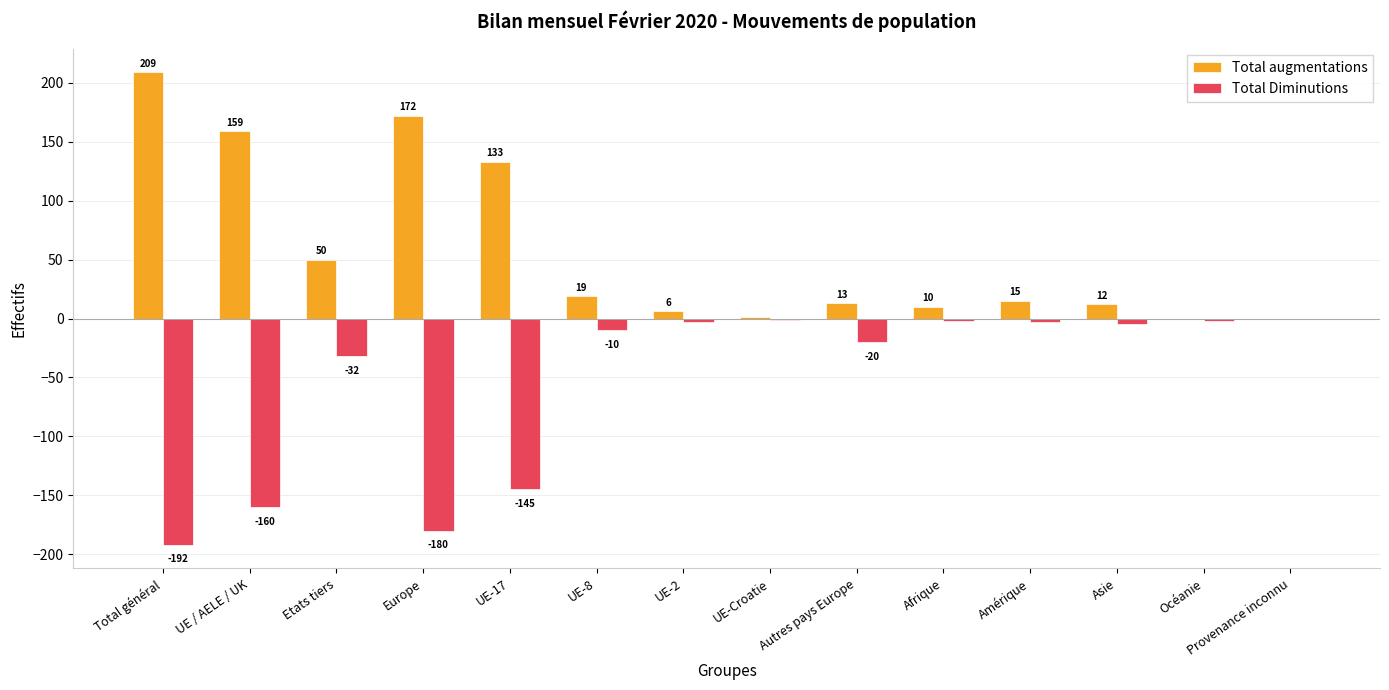

Which series has the largest total across all categories?

Total augmentations